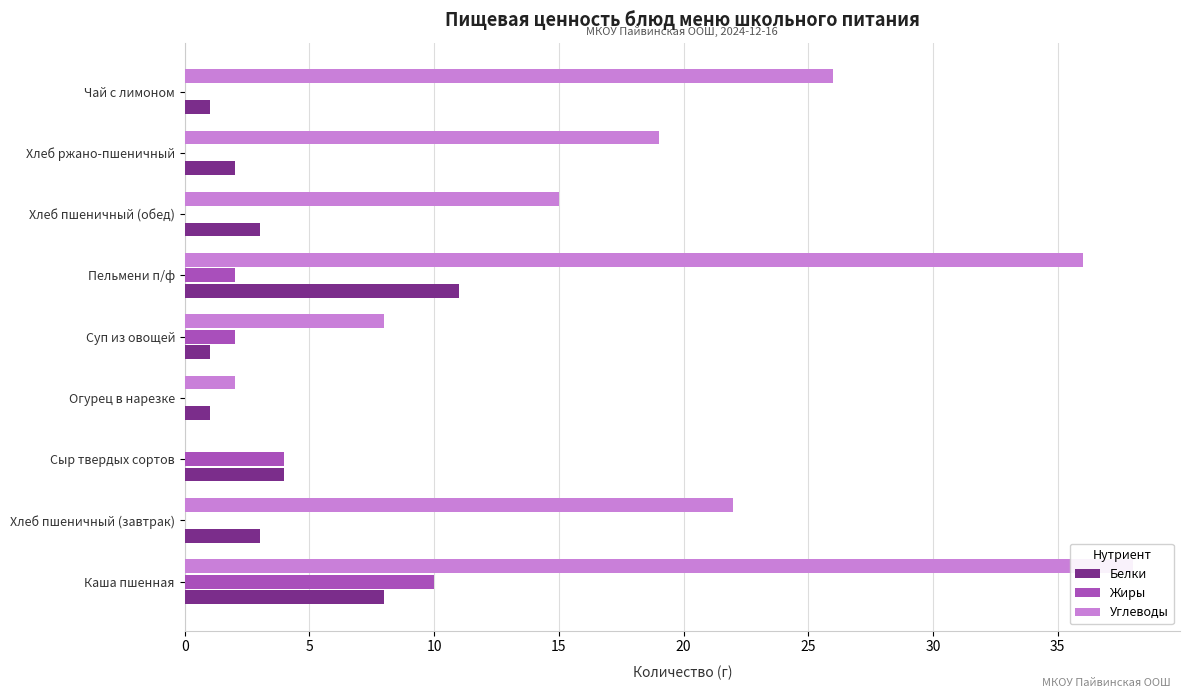

What is the average value of the Белки series?

4